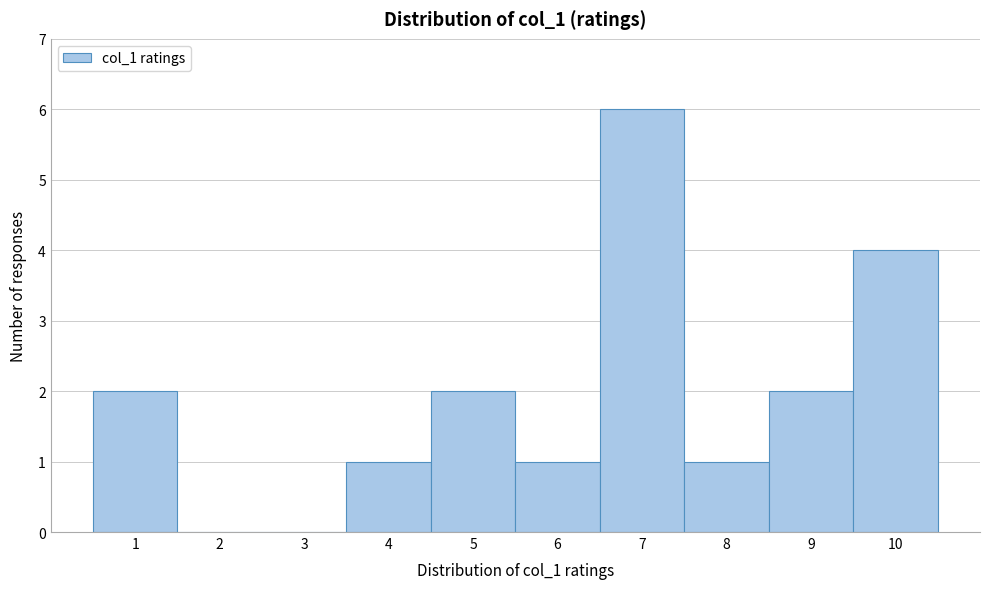

Reading left to right, extract all data points from this chart.

1=2	2=0	3=0	4=1	5=2	6=1	7=6	8=1	9=2	10=4